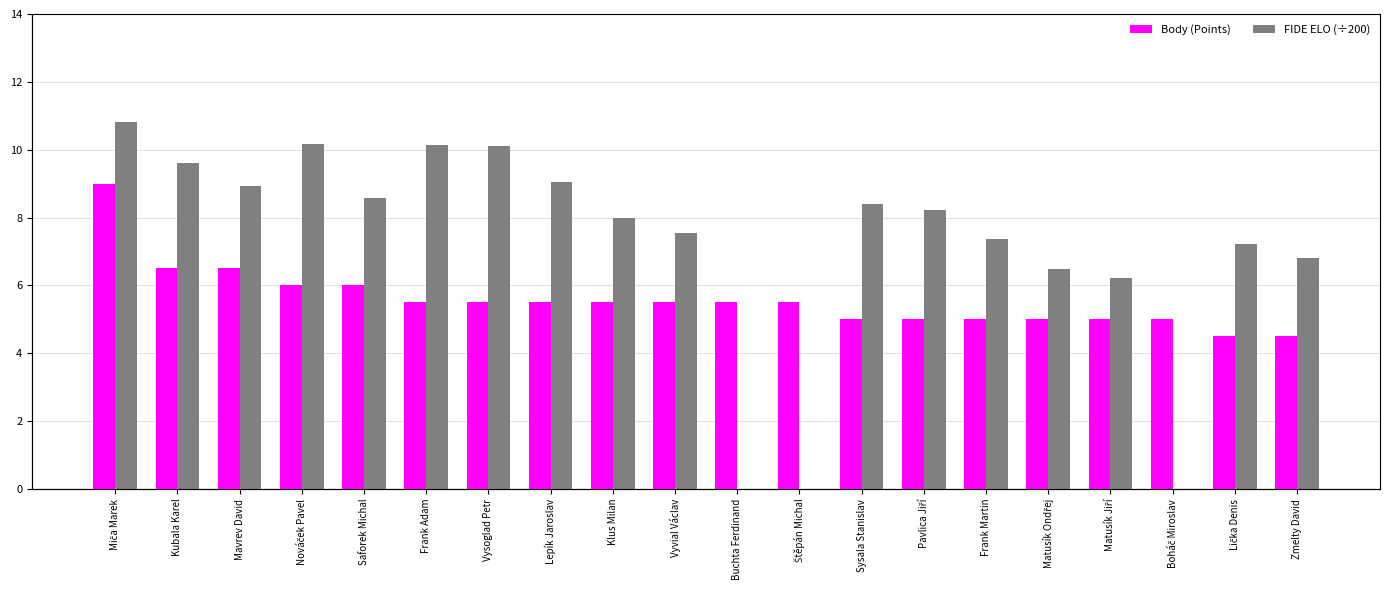

Reading left to right, list all the values displayed in this chart.

Body (Points): 9.0	6.5	6.5	6.0	6.0	5.5	5.5	5.5	5.5	5.5	5.5	5.5	5.0	5.0	5.0	5.0	5.0	5.0	4.5	4.5
FIDE ELO (÷200): 10.8	9.6	8.9	10.2	8.6	10.1	10.1	9.0	8.0	7.5	0.0	0.0	8.4	8.2	7.4	6.5	6.2	0.0	7.2	6.8